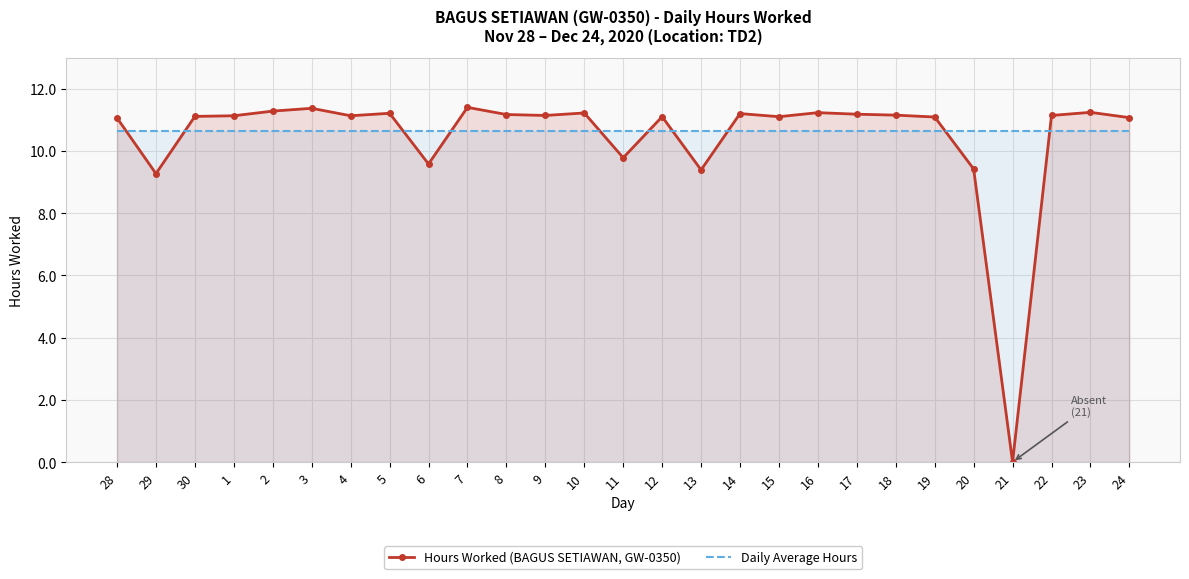

Which series ends up on top after the final intersection of Daily Average Hours and Hours Worked (BAGUS SETIAWAN, GW-0350)?

Hours Worked (BAGUS SETIAWAN, GW-0350)